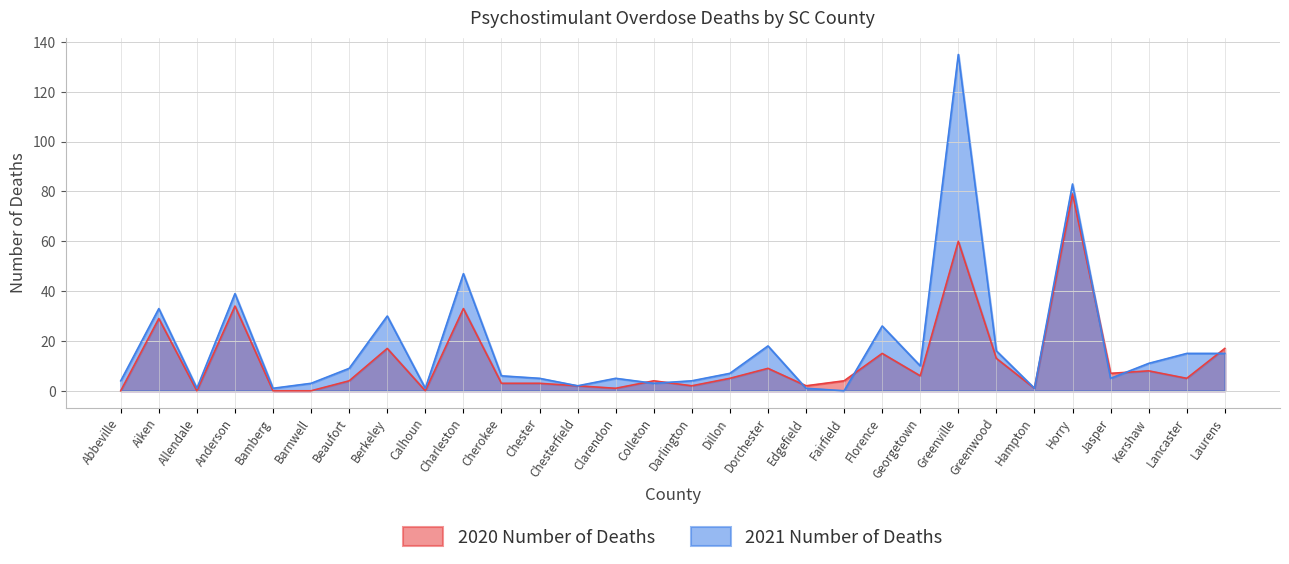

Where is the first local maximum for 2021 Number of Deaths?

Aiken